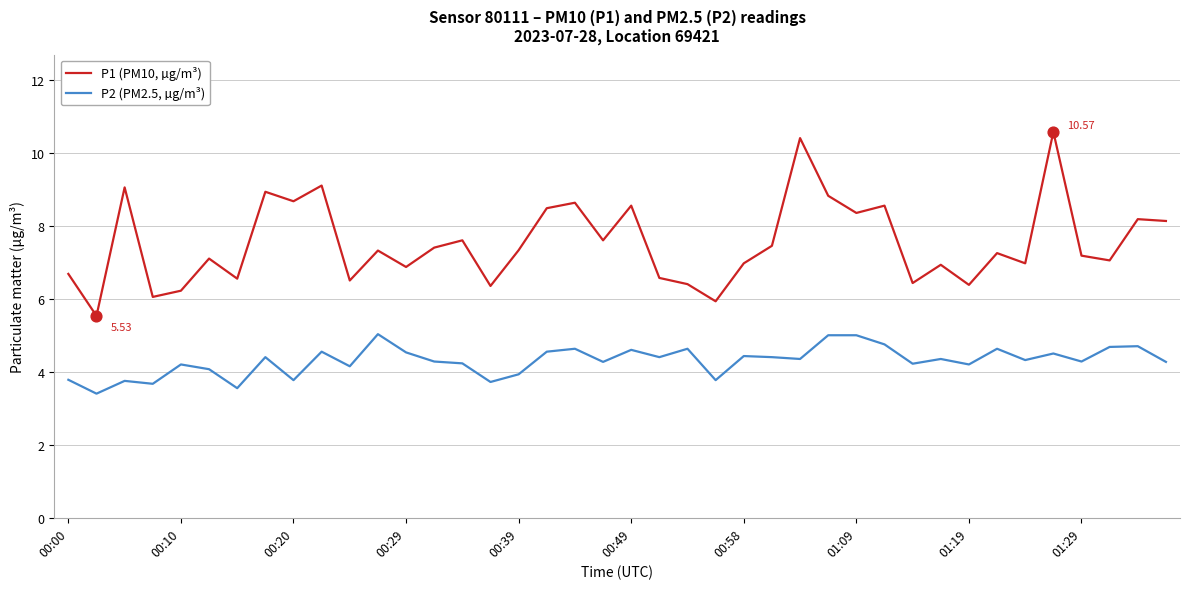

What are all the series names shown in the legend?

P1 (PM10, µg/m³), P2 (PM2.5, µg/m³)